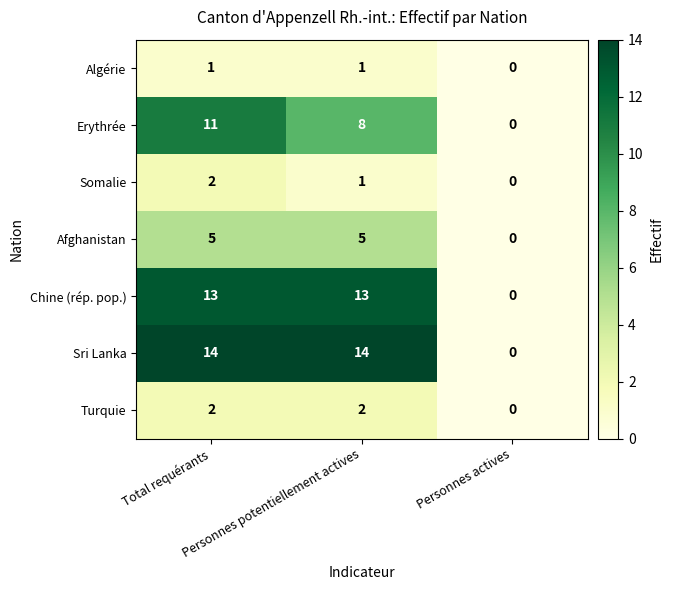

What is the difference between the maximum and minimum values in the Chine (rép. pop.) series?

13